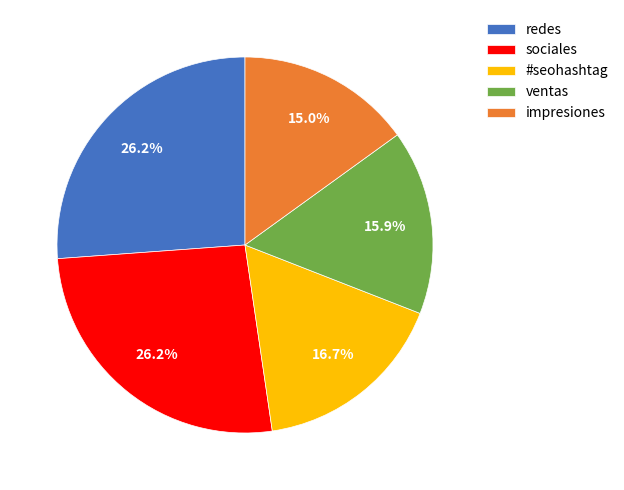

Between impresiones and #seohashtag, which is larger?

#seohashtag